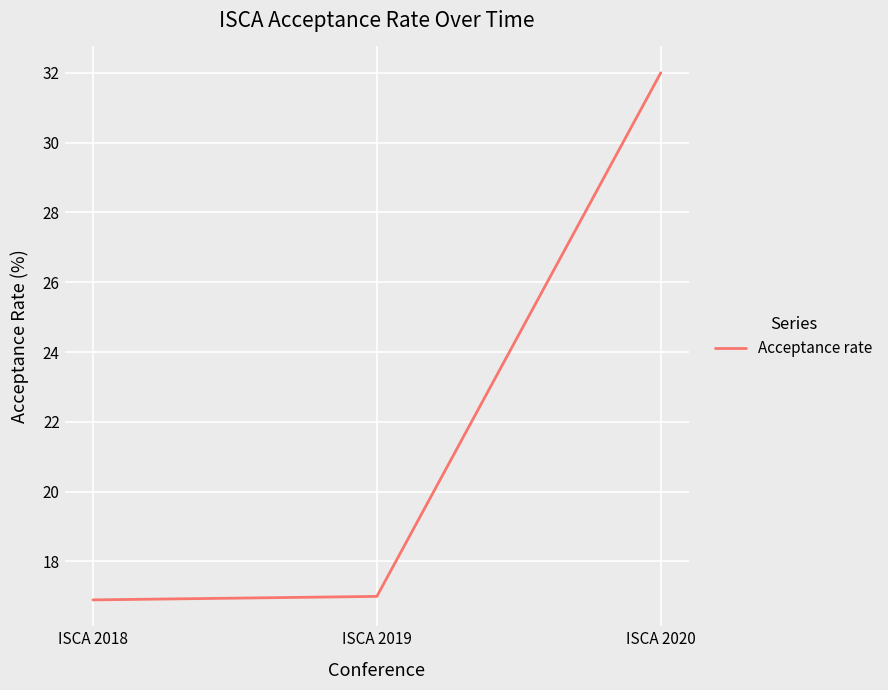

Approximately how many times larger is the value at ISCA 2019 compared to ISCA 2018?

1.0